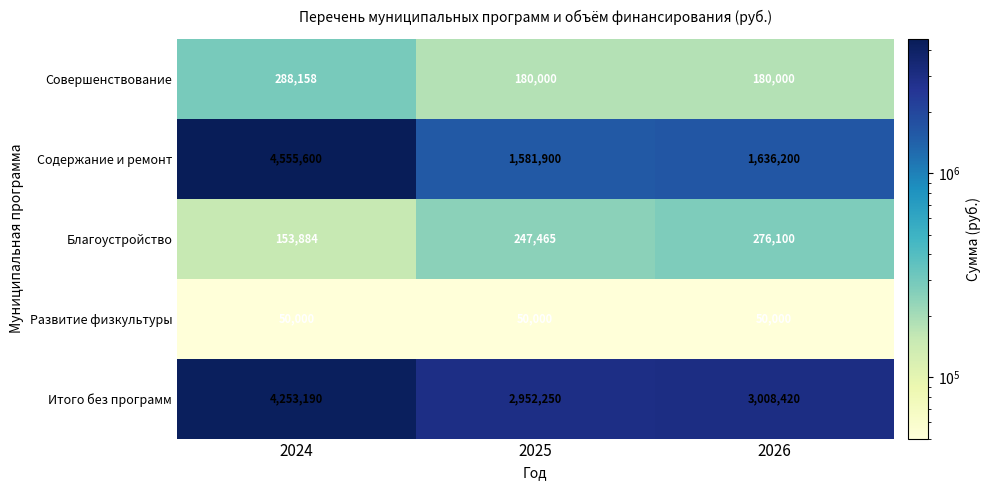

Read the Совершенствование value at 2026, to the nearest 10.

180000